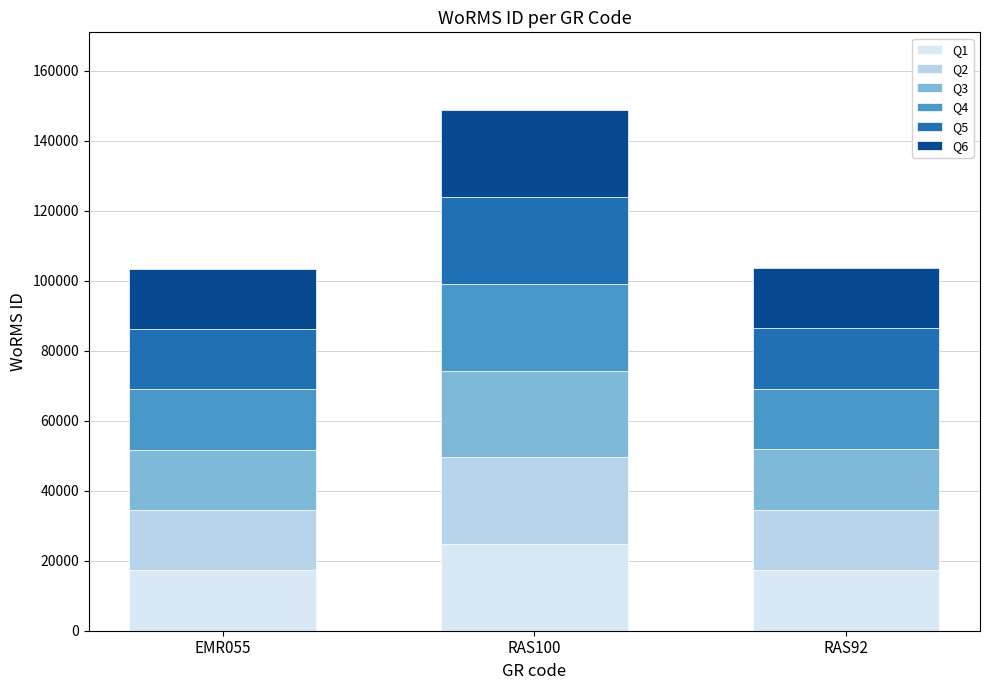

At which category is the sum across all series the highest?

RAS100